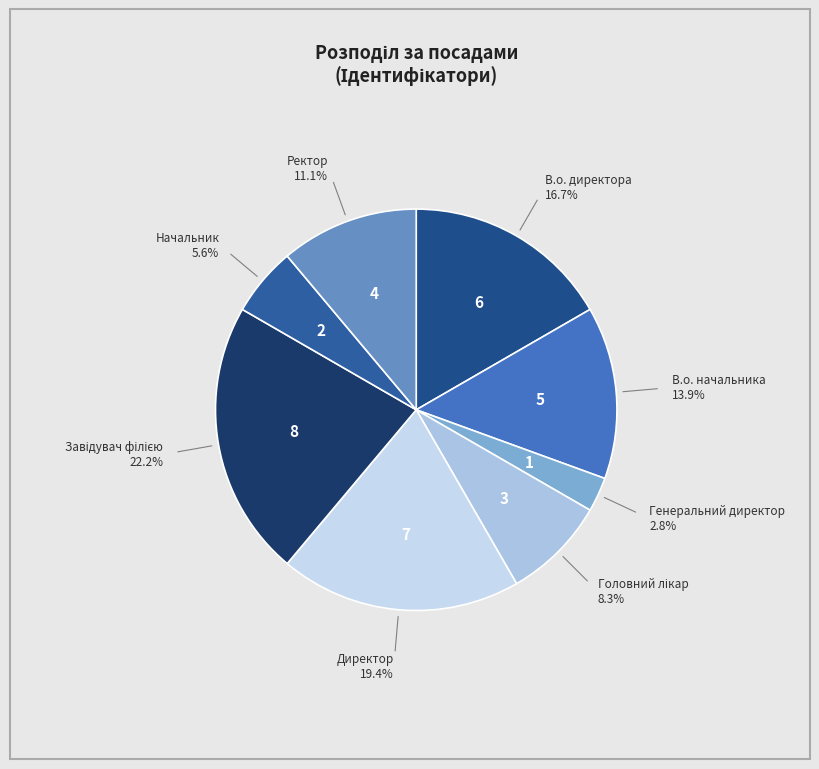

Which slice is the smallest?

Генеральний директор